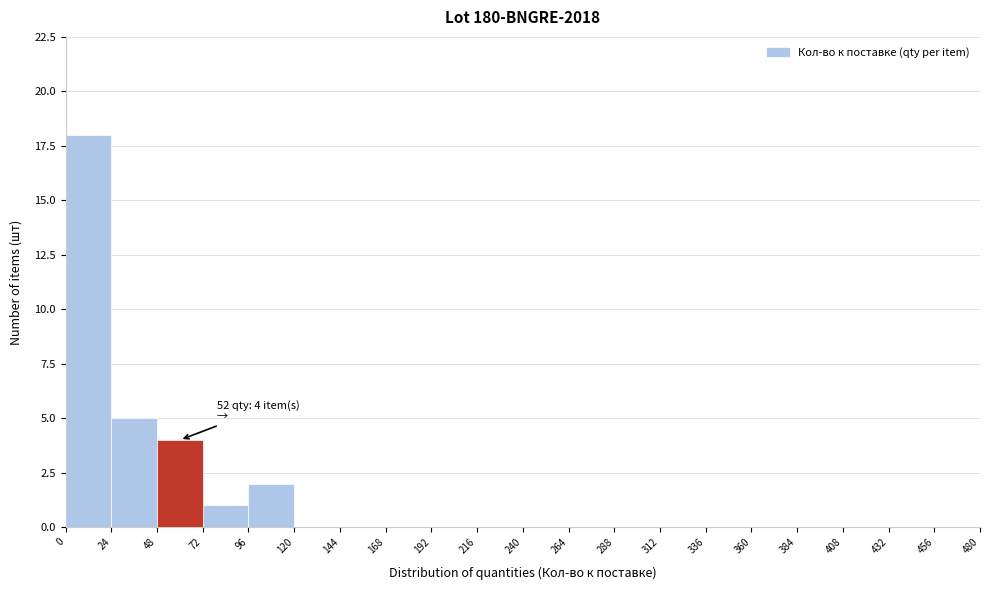

Which range on the x-axis has the tallest bar?

0 to 24